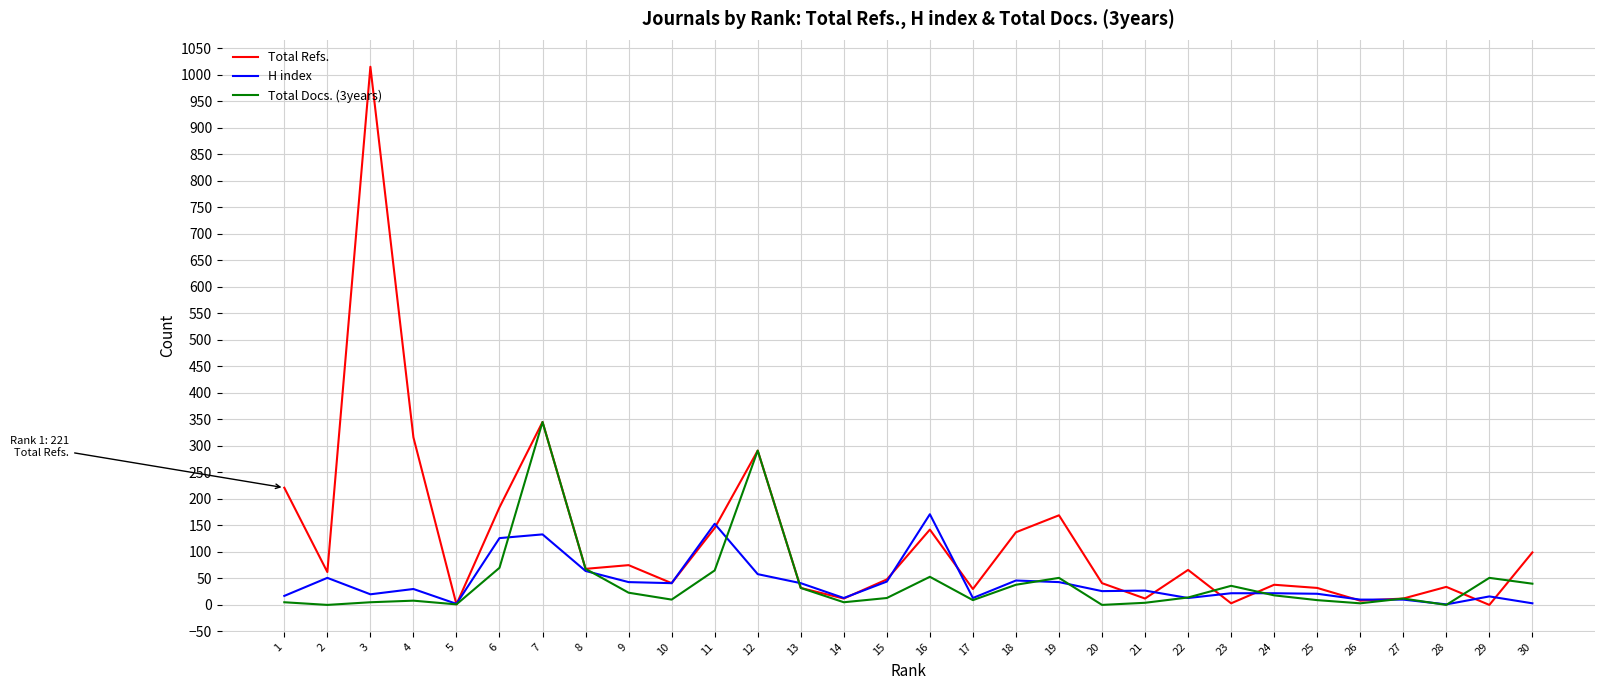

Which series has the largest range (max minus min)?

Total Refs.